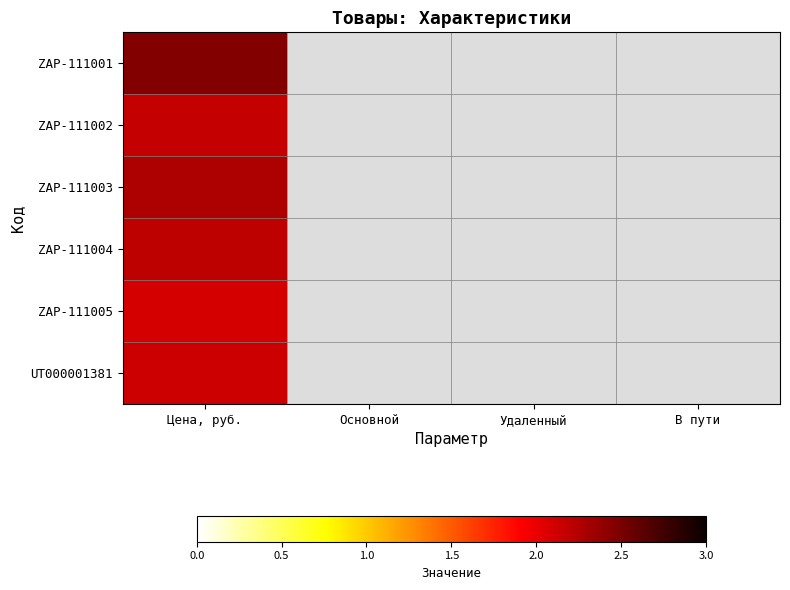

Which series has the widest spread of values?

ZAP-111001